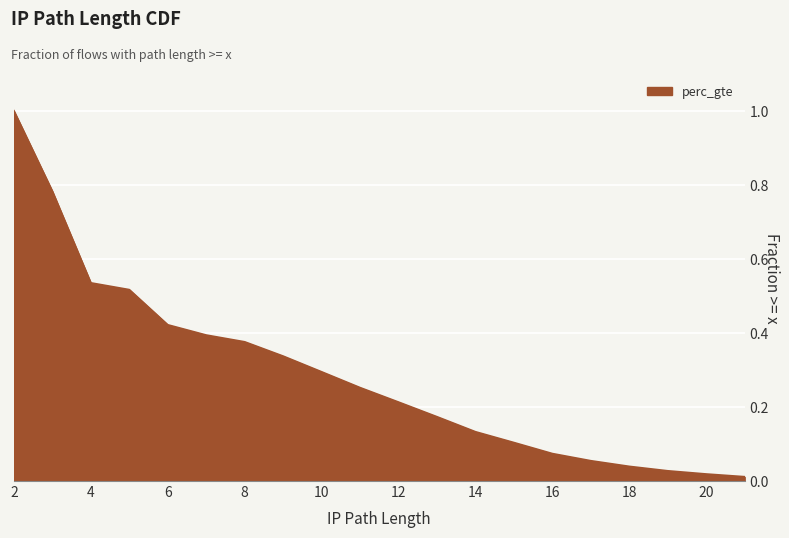

How many lines are shown in the chart?

1